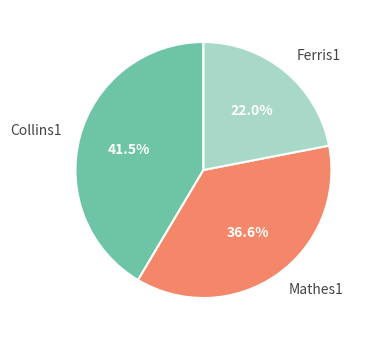

Rank the categories by value from lowest to highest.

Ferris1, Mathes1, Collins1